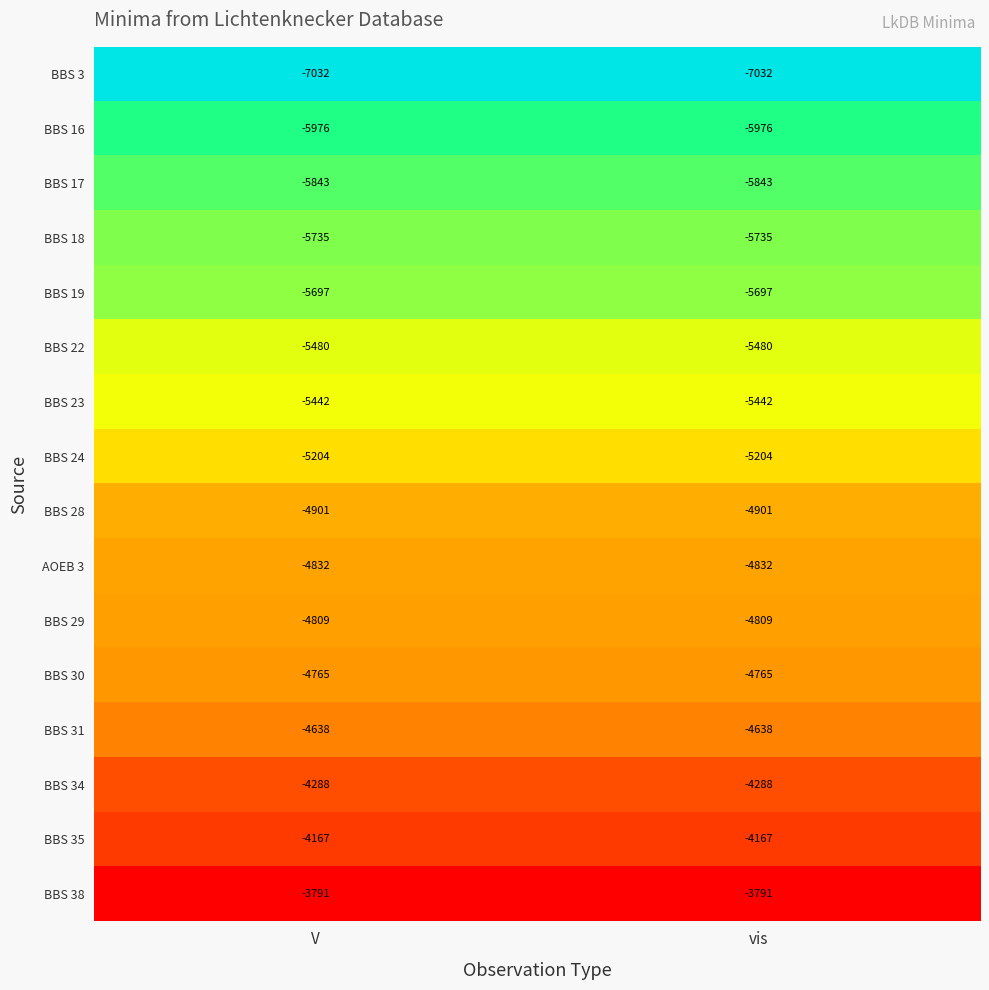

The value of BBS 18 at vis is -3449. True or false?

False